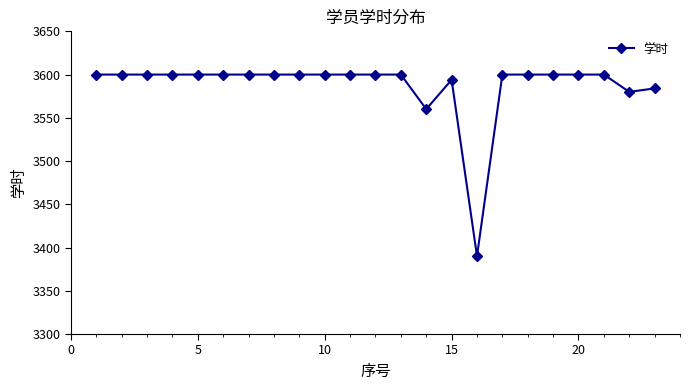

Is this an area chart (filled region under the line)?

No